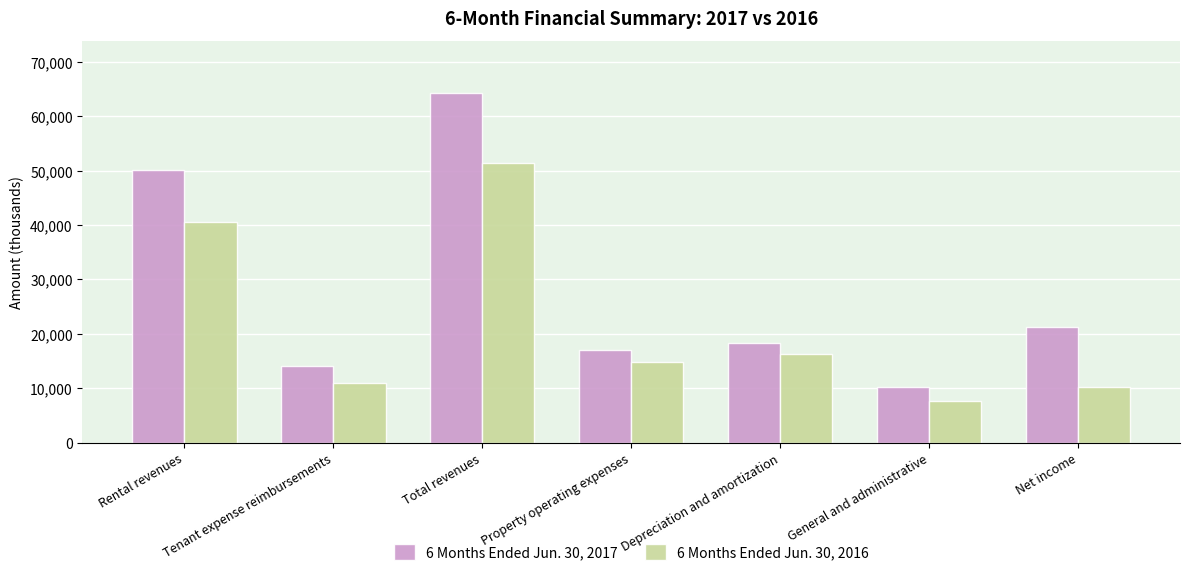

What is the minimum value shown in the chart?

7738